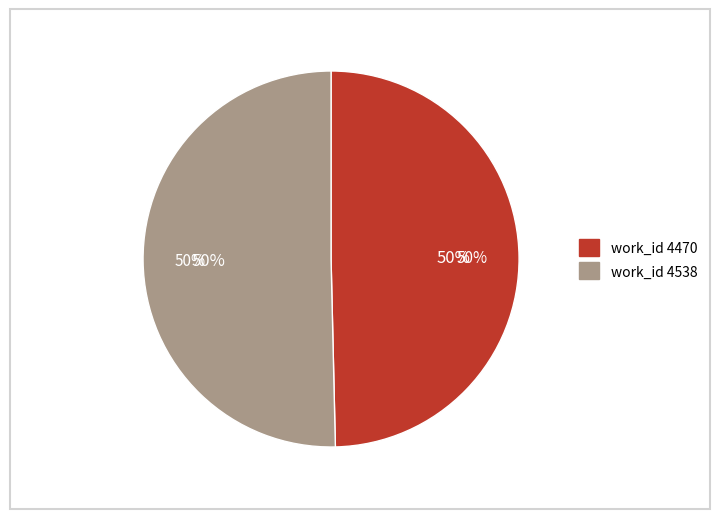

Which category has the smallest portion of the pie?

4470